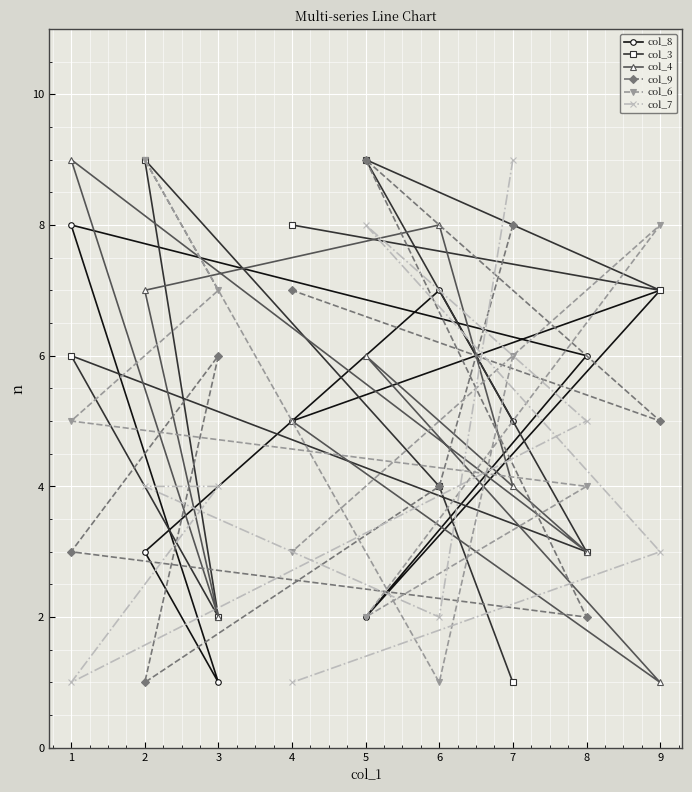

Reading right to left, transcribe all the data shown in this chart.

col_8: 9=7	8=6	7=5	6=7	5=2	4=5	3=1	2=3	1=8
col_3: 9=7	8=3	7=1	6=4	5=9	4=8	3=2	2=9	1=6
col_4: 9=1	8=3	7=4	6=8	5=6	4=5	3=2	2=7	1=9
col_9: 9=5	8=2	7=8	6=4	5=9	4=7	3=6	2=1	1=3
col_6: 9=8	8=4	7=6	6=1	5=2	4=3	3=7	2=9	1=5
col_7: 9=3	8=5	7=9	6=2	5=8	4=1	3=4	2=4	1=1